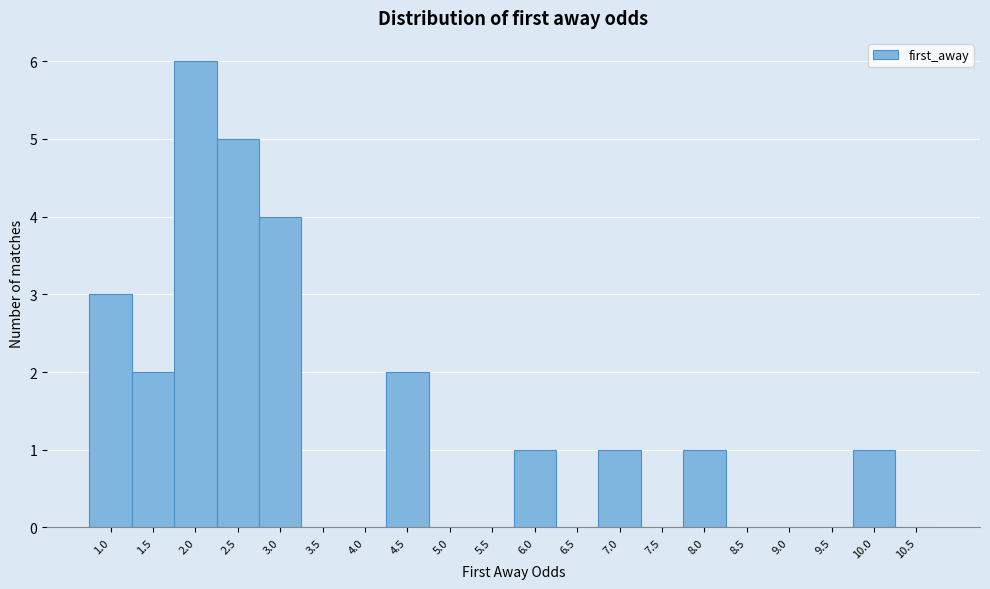

Reading left to right, what are all the values shown in this chart?

1.0=3	1.5=2	2.0=6	2.5=5	3.0=4	3.5=0	4.0=0	4.5=2	5.0=0	5.5=0	6.0=1	6.5=0	7.0=1	7.5=0	8.0=1	8.5=0	9.0=0	9.5=0	10.0=1	10.5=0